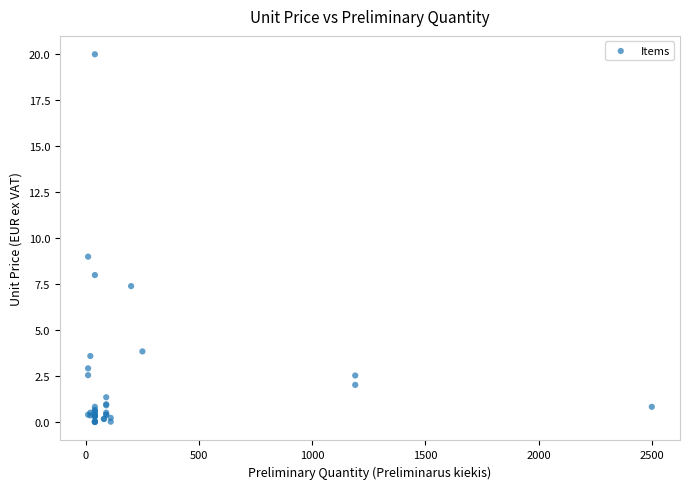

What Y value in the scatter plot is closest to 10?

9.0